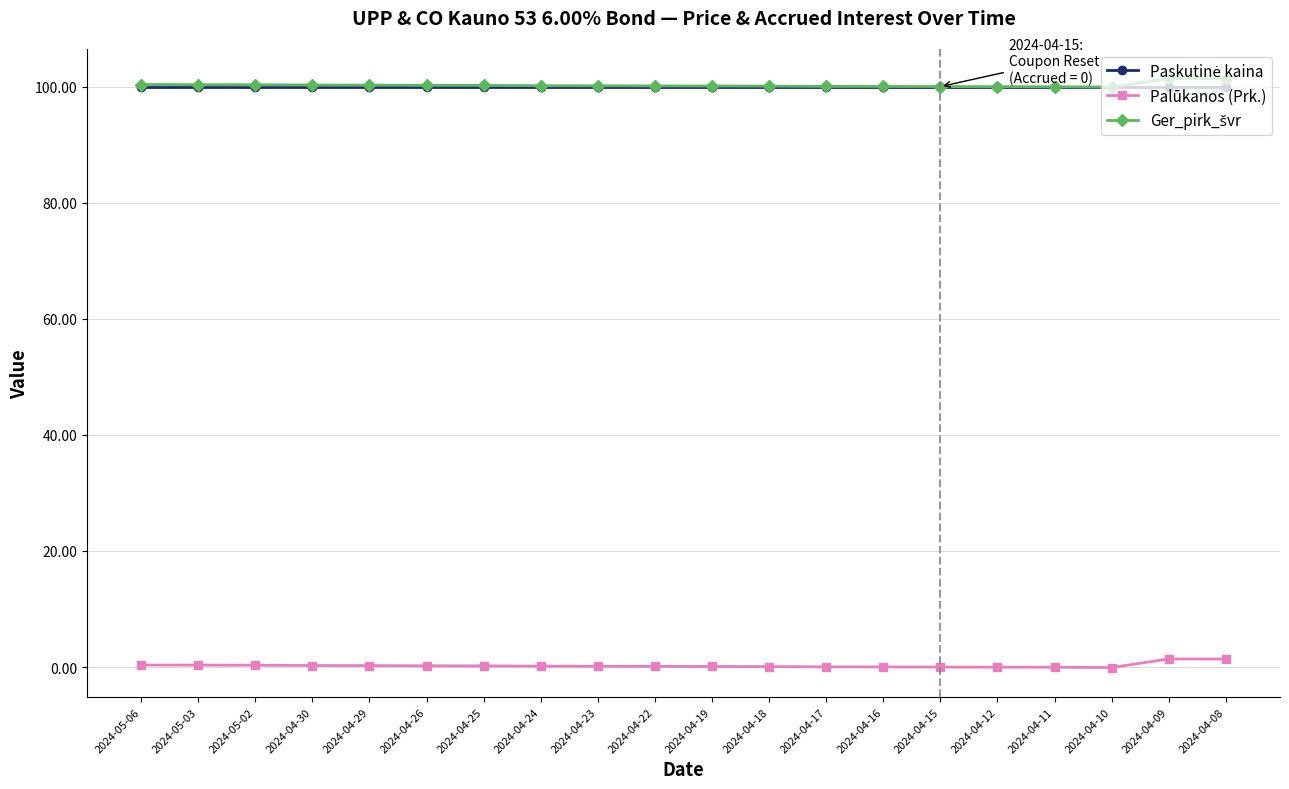

At how many categories does at least one series exceed 56?

20